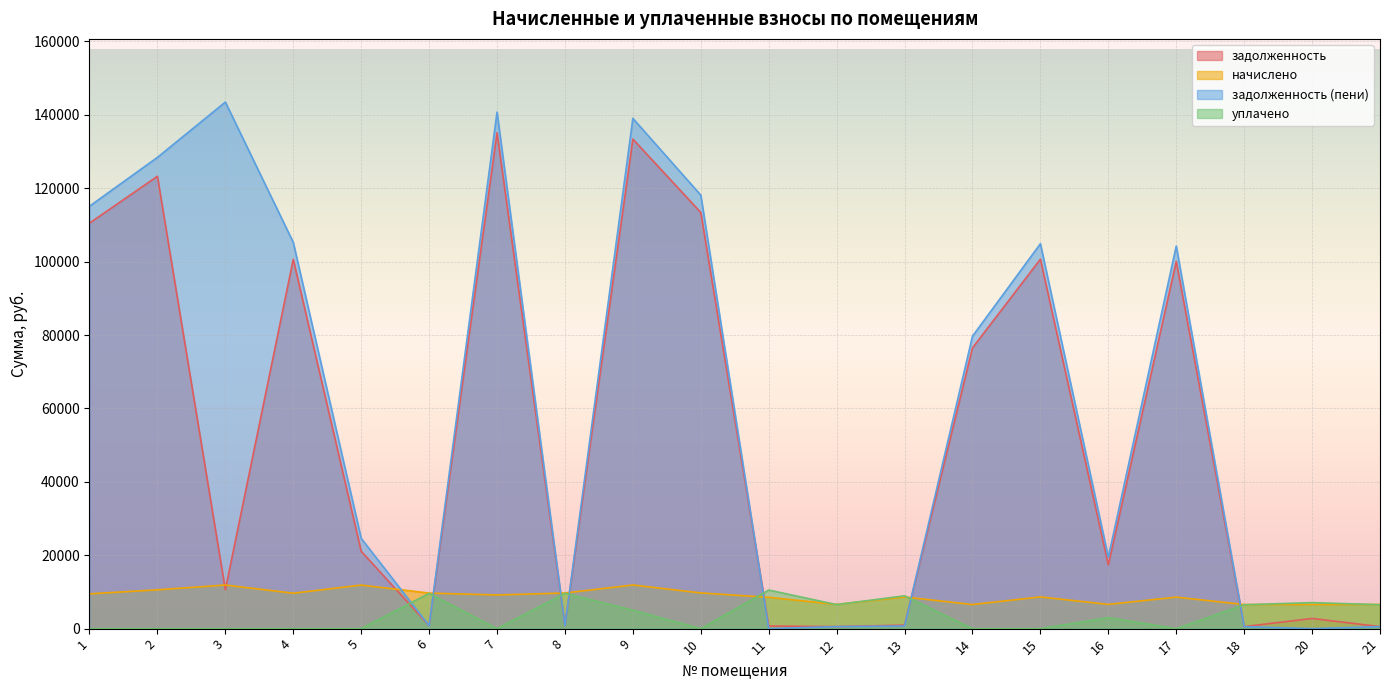

Between 2 and 14, which series saw the biggest shift?

задолженность (пени)